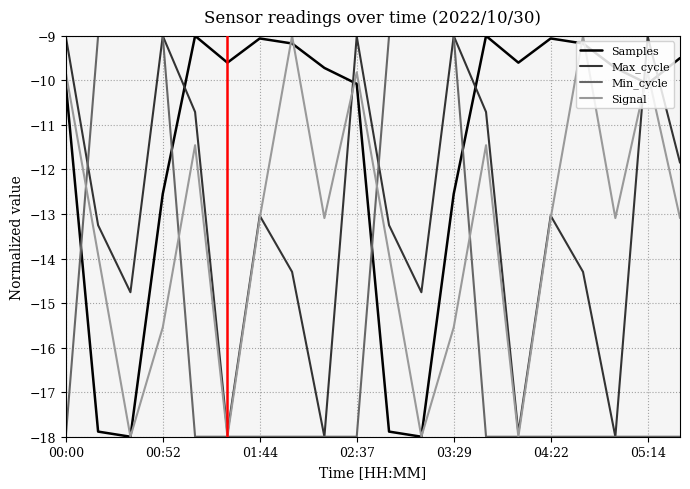

What is the minimum value shown in the chart?

-18.0